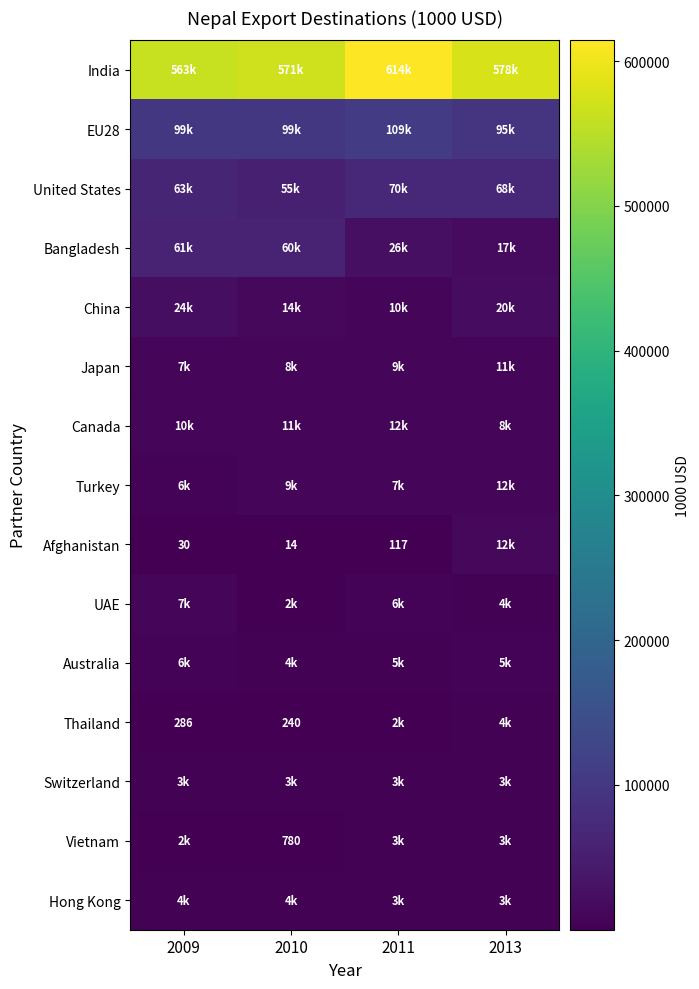

Where does the India series first go above 578091?

2011